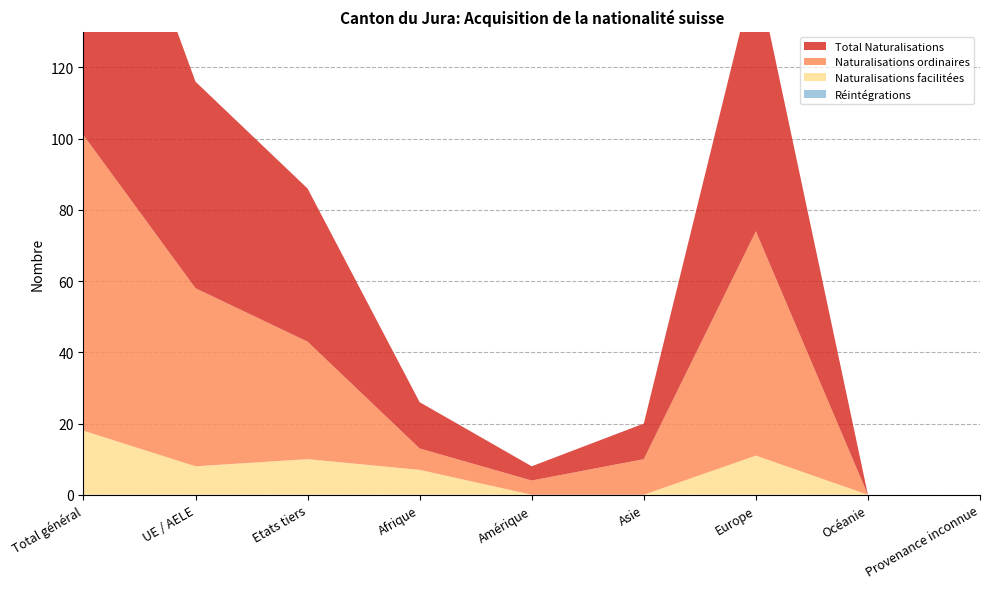

Reading left to right, transcribe all the data shown in this chart.

Total Naturalisations: Total général=101	UE / AELE=58	Etats tiers=43	Afrique=13	Amérique=4	Asie=10	Europe=74	Océanie=0	Provenance inconnue=0
Naturalisations ordinaires: Total général=83	UE / AELE=50	Etats tiers=33	Afrique=6	Amérique=4	Asie=10	Europe=63	Océanie=0	Provenance inconnue=0
Naturalisations facilitées: Total général=18	UE / AELE=8	Etats tiers=10	Afrique=7	Amérique=0	Asie=0	Europe=11	Océanie=0	Provenance inconnue=0
Réintégrations: Total général=0	UE / AELE=0	Etats tiers=0	Afrique=0	Amérique=0	Asie=0	Europe=0	Océanie=0	Provenance inconnue=0